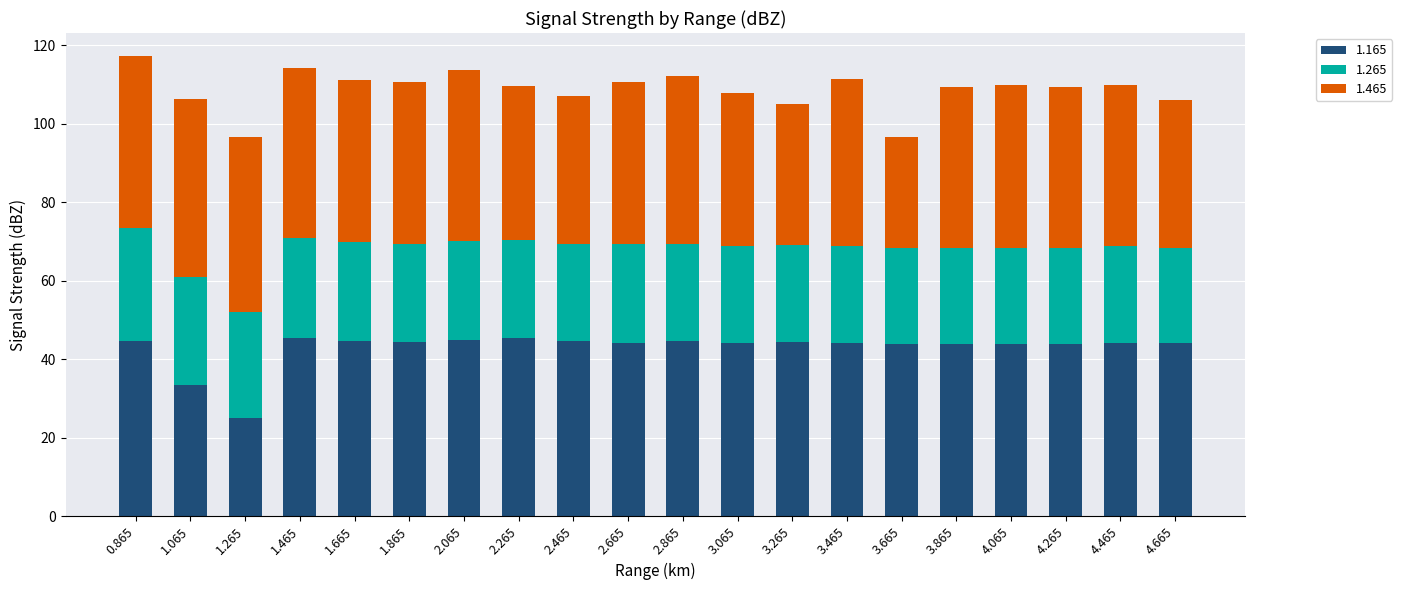

What is the total value across all series at 3.065?

107.9